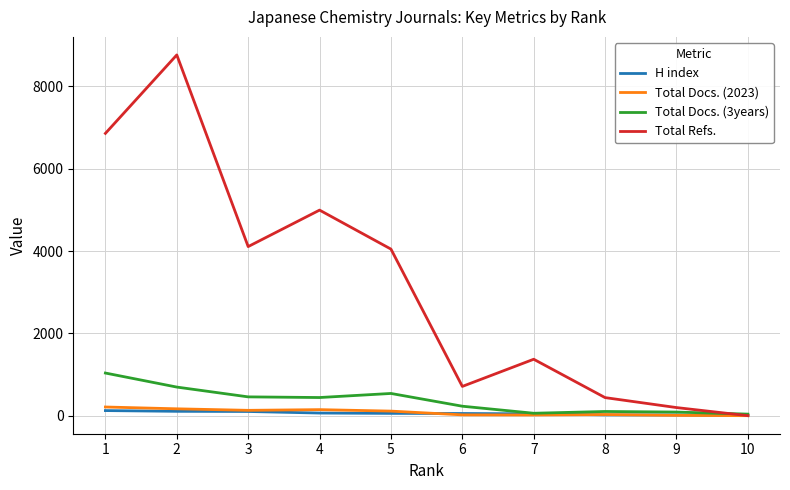

How many values in the Total Docs. (2023) series are below 111?

5